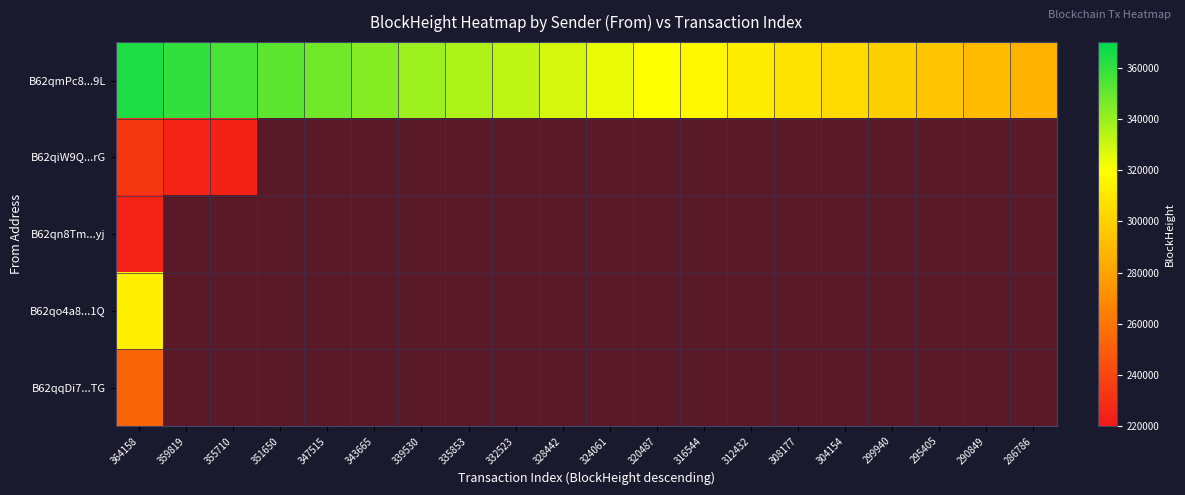

What is the minimum value shown in the chart?

223851.0